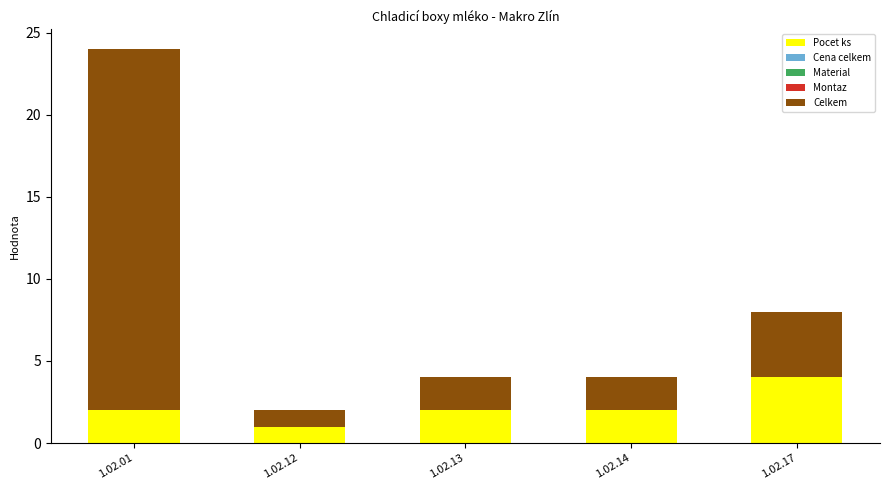

At which category is the sum across all series the highest?

1.02.01